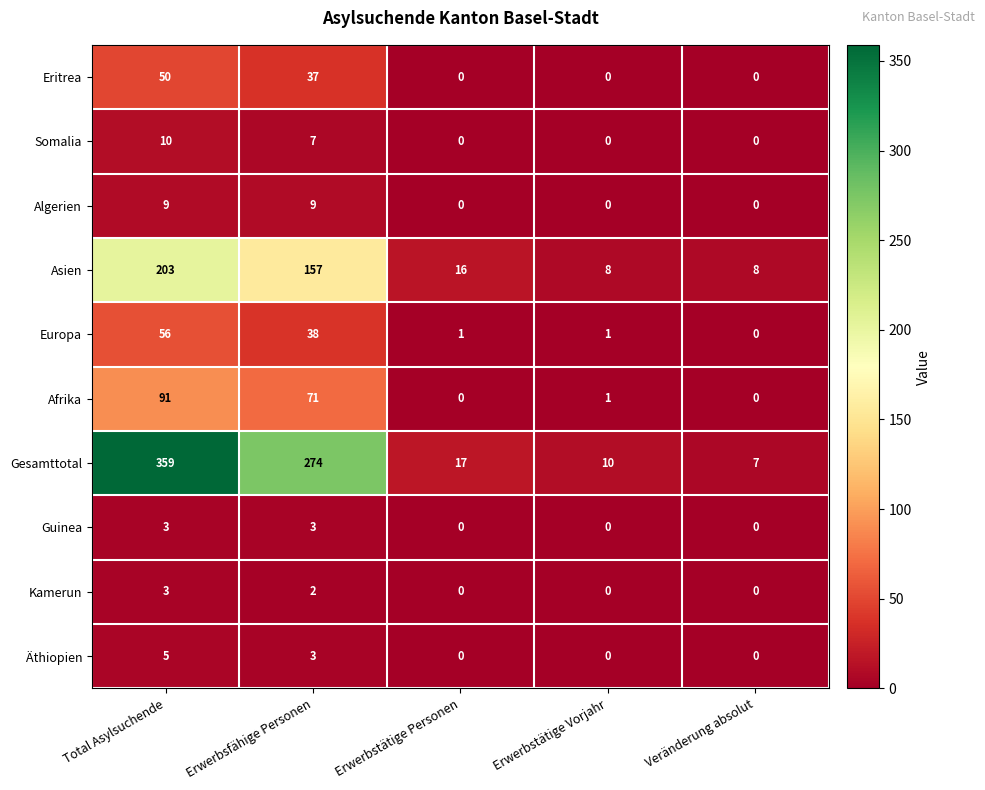

What is the difference between the maximum and minimum values in the Äthiopien series?

5